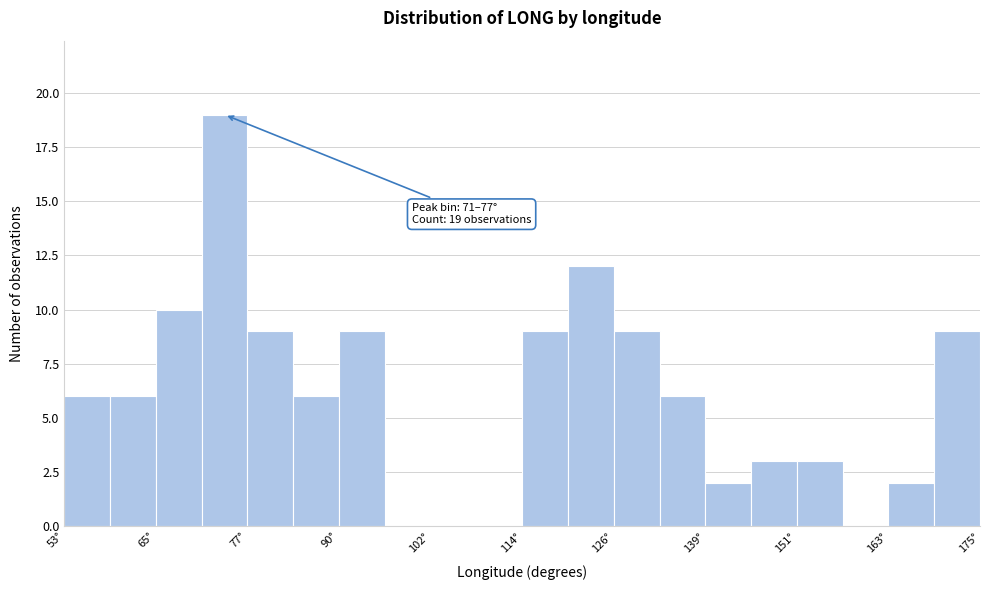

Around what value on the x-axis is the tallest bar? Give the approximate position of its centre, as read against the axis.

74